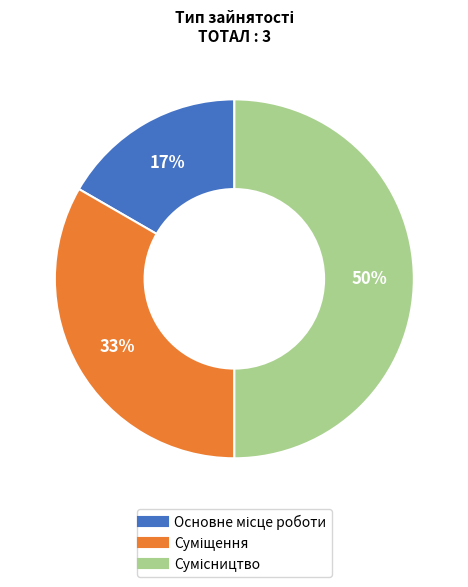

To the nearest percent, what is the difference between the largest and smallest slice percentages?

33%